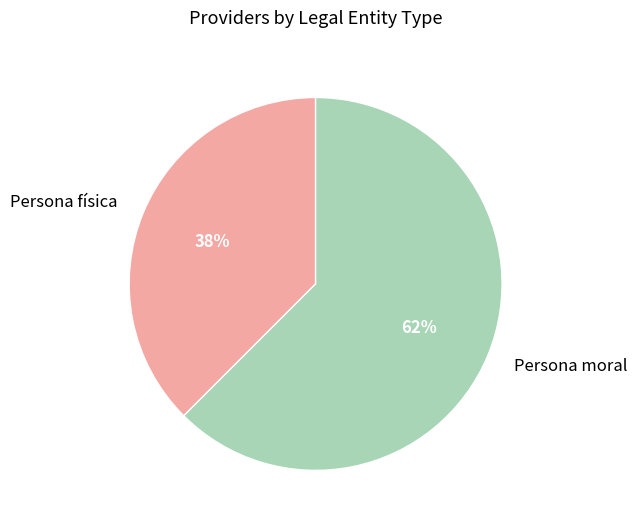

Which has a higher value, Persona física or Persona moral?

Persona moral